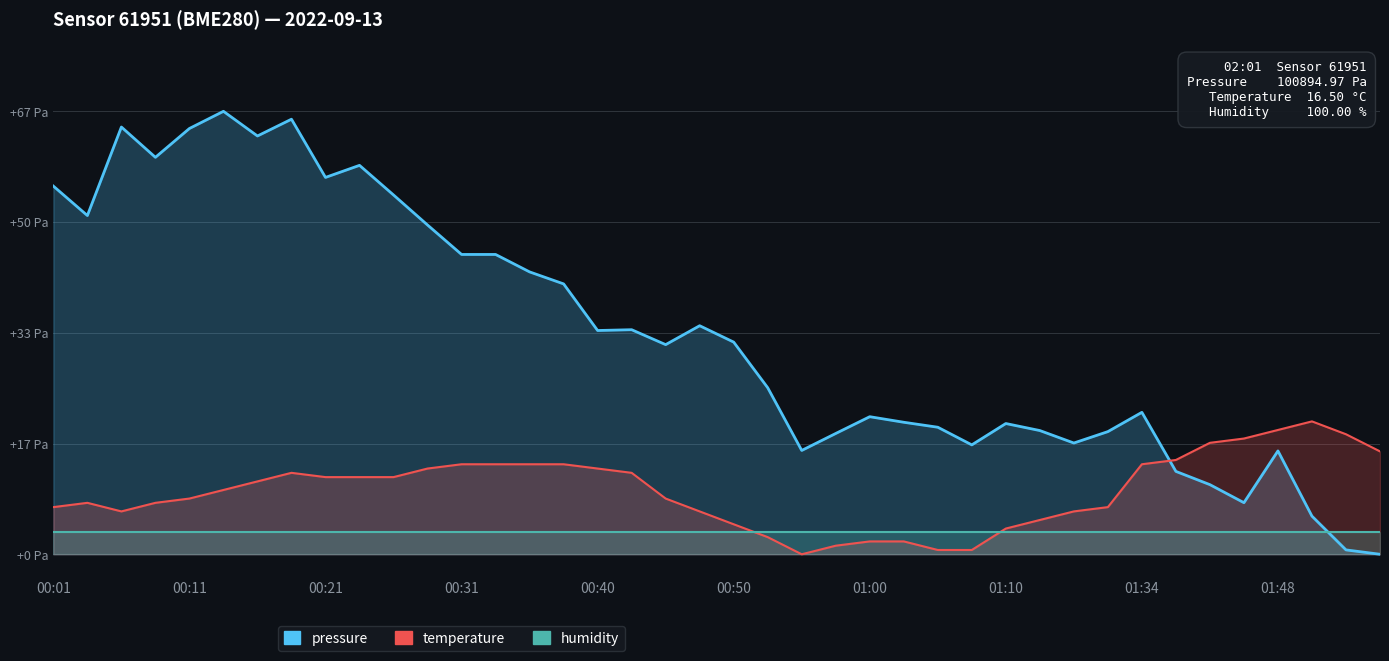

What is the approximate value of temperature at 19?

6.5